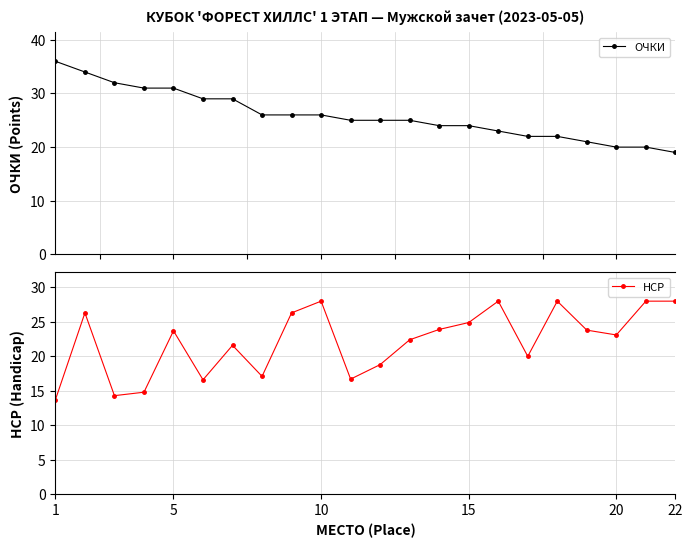

What is the minimum value for ОЧКИ?

19